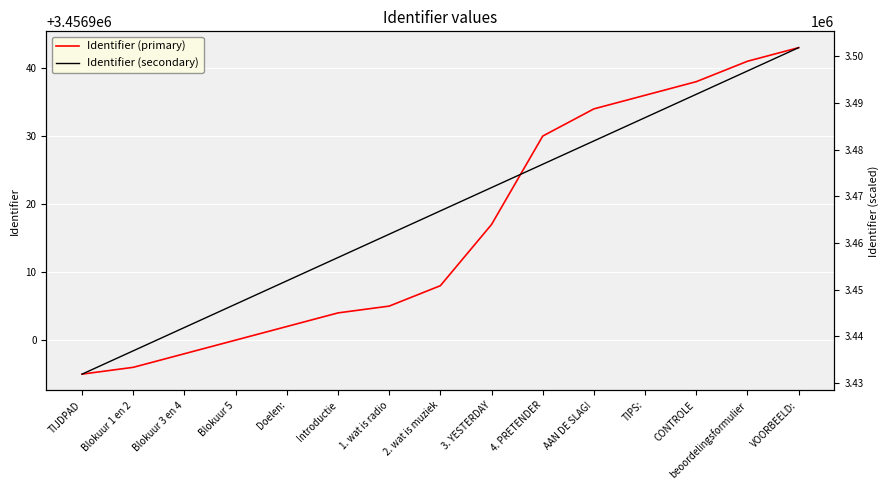

What is the approximate value of Identifier (primary) at 1. wat is radio, to the nearest 5?

3456905